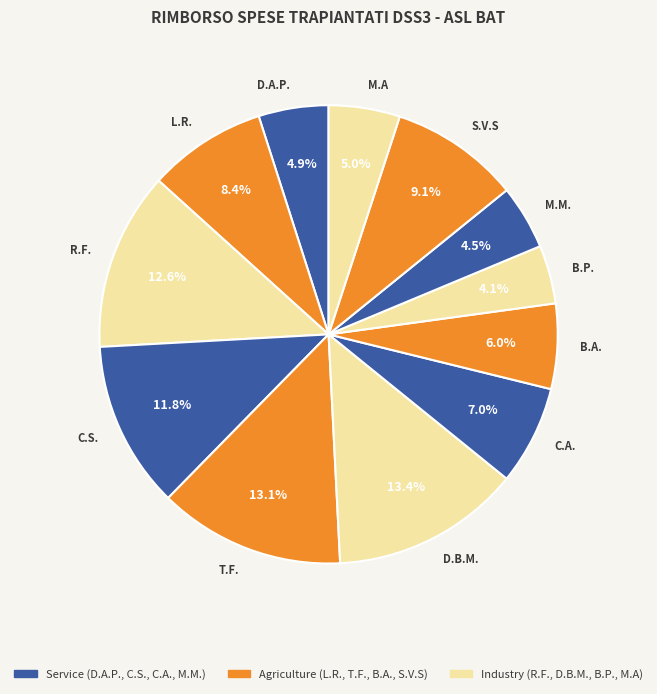

To the nearest percent, what portion does S.V.S represent?

9%